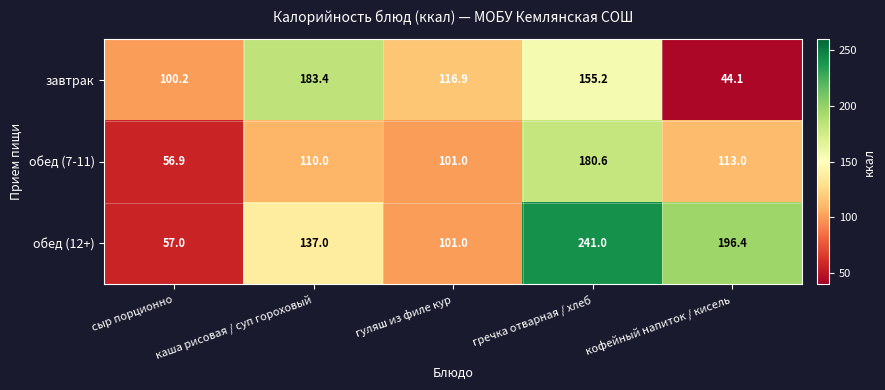

At which category is the sum across all series the highest?

гречка отварная / хлеб